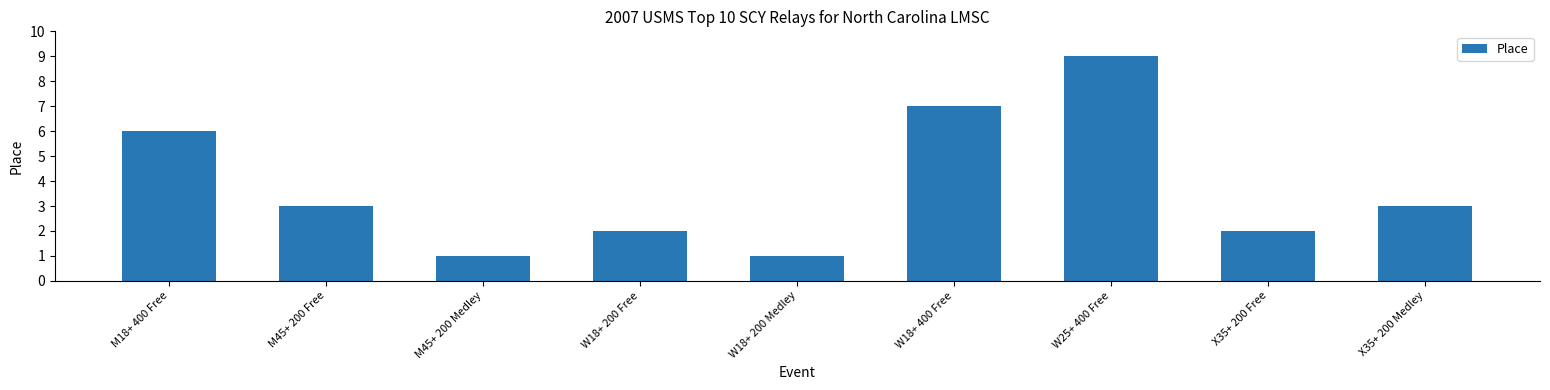

What is the difference between the values at W25+ 400 Free and M45+ 200 Medley?

8